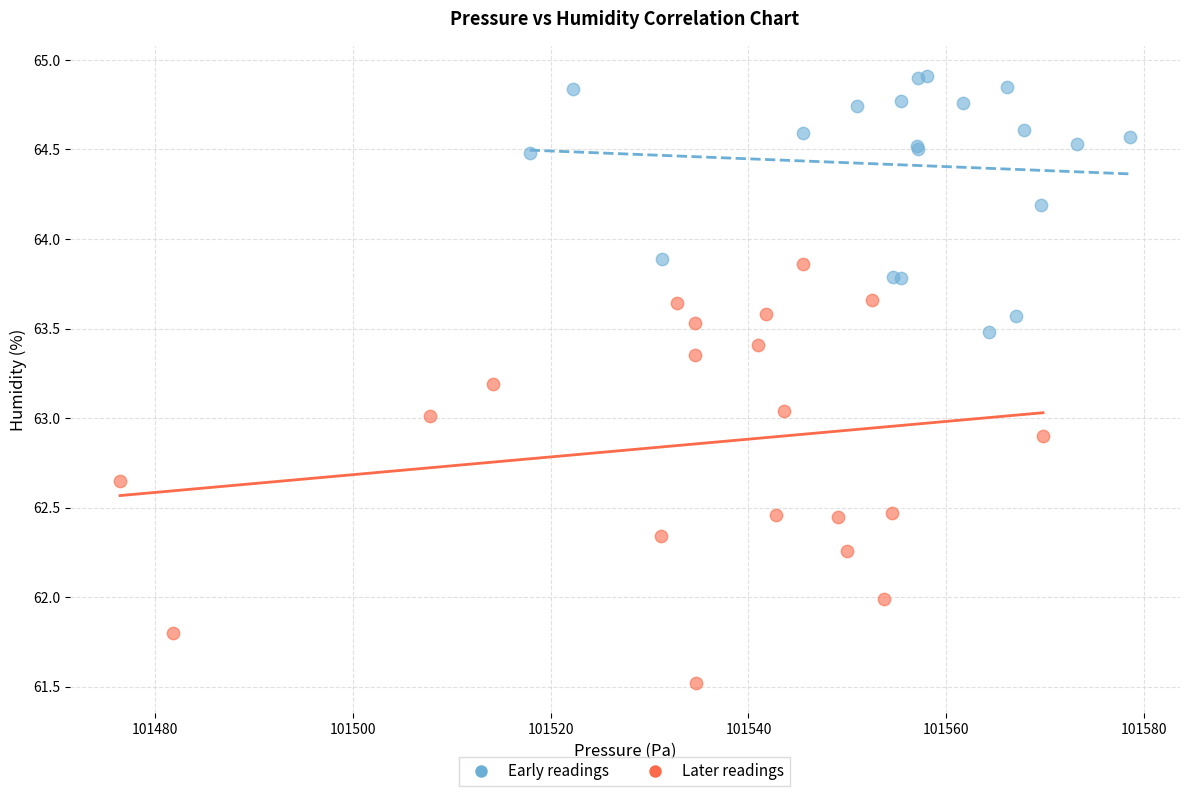

Which series has the largest Y range (max minus min)?

Later readings